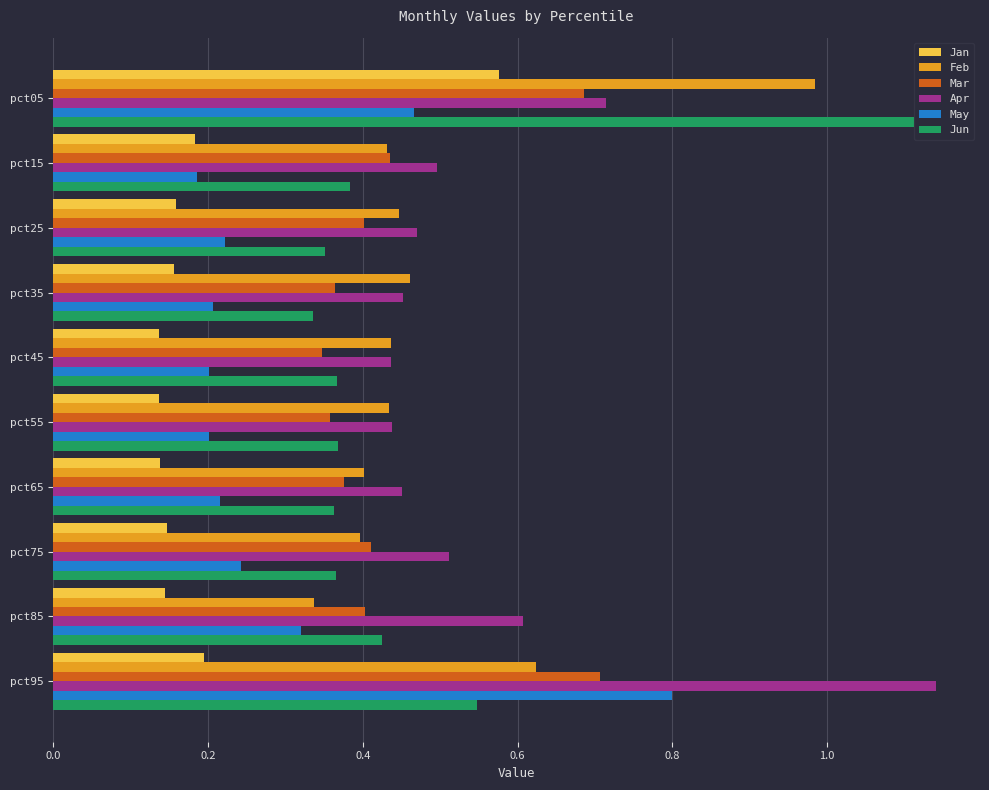

List the series in order of their peak value, highest first.

Apr, Jun, Feb, May, Mar, Jan